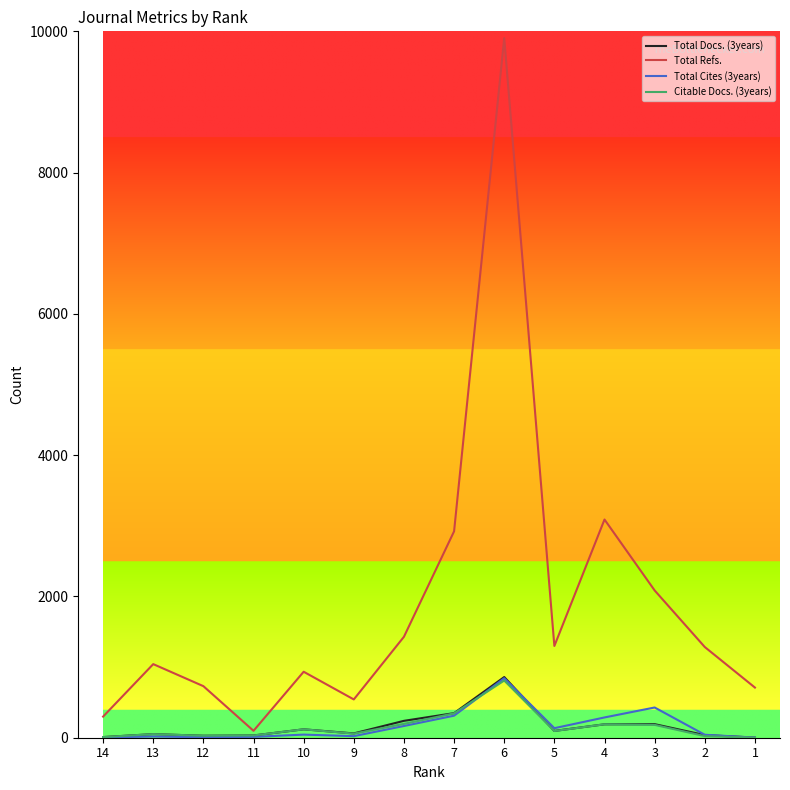

The value of Total Refs. at 3 is 1191. True or false?

False